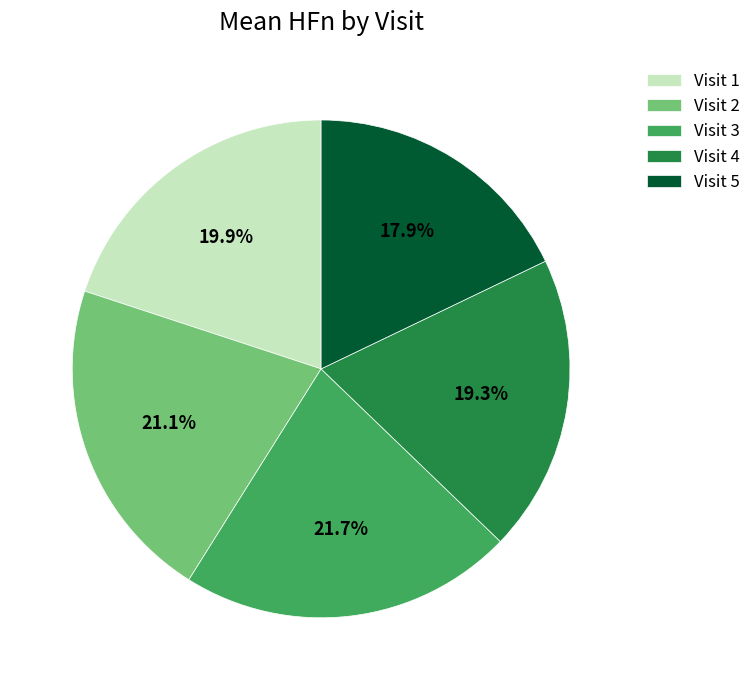

How many slices are in this pie chart?

5